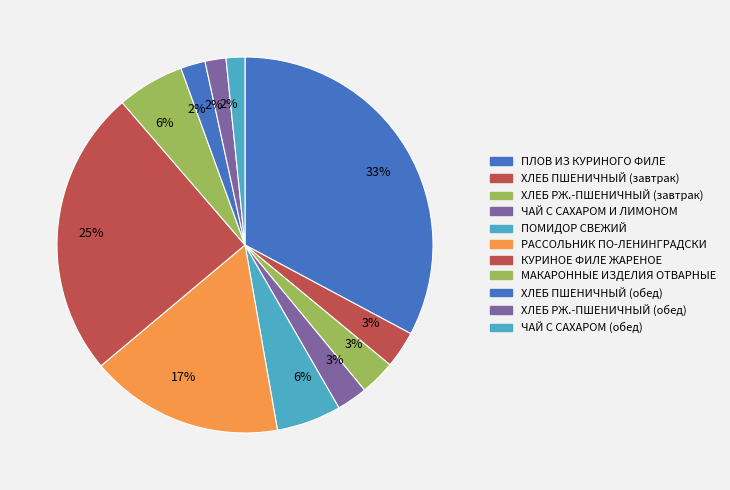

How many slices are in this pie chart?

11